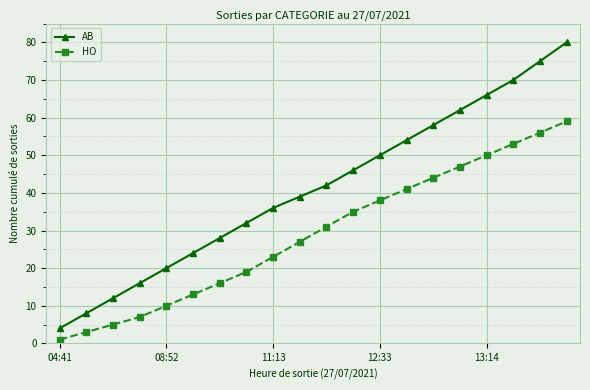

Which series has the largest total across all categories?

AB